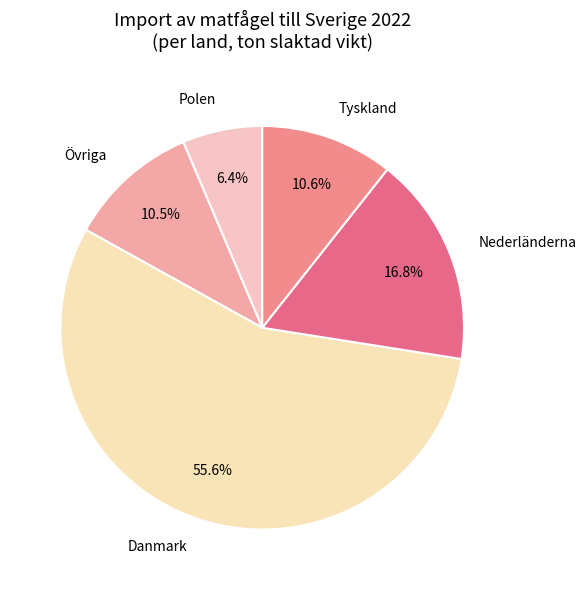

Between Polen and Nederländerna, which is larger?

Nederländerna